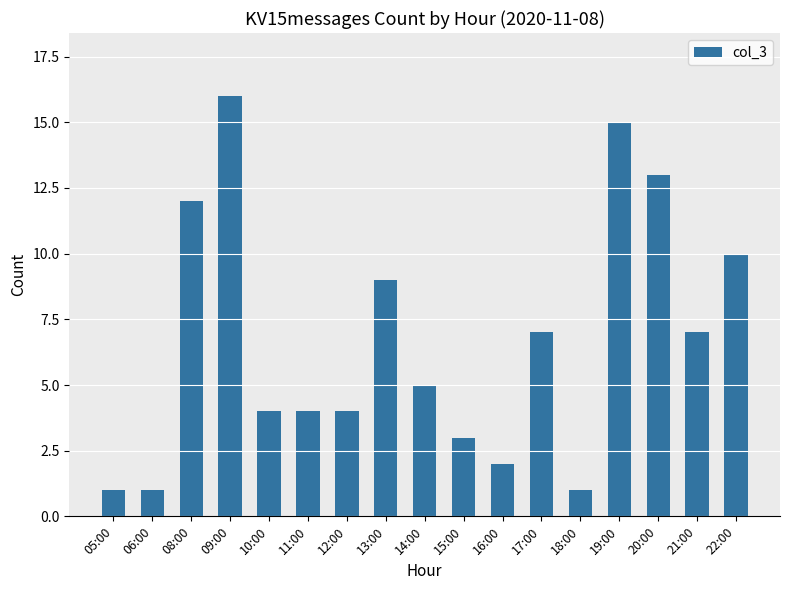

The value at 20:00 is 23. True or false?

False